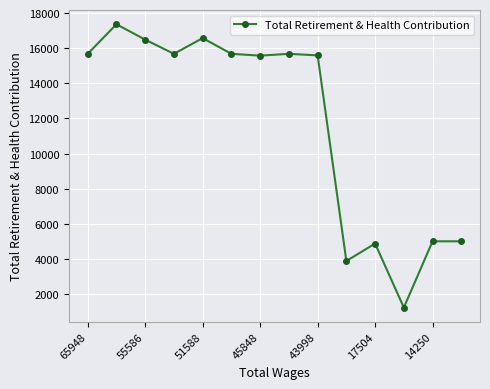

What is the value of the 8th point from the left?

15678